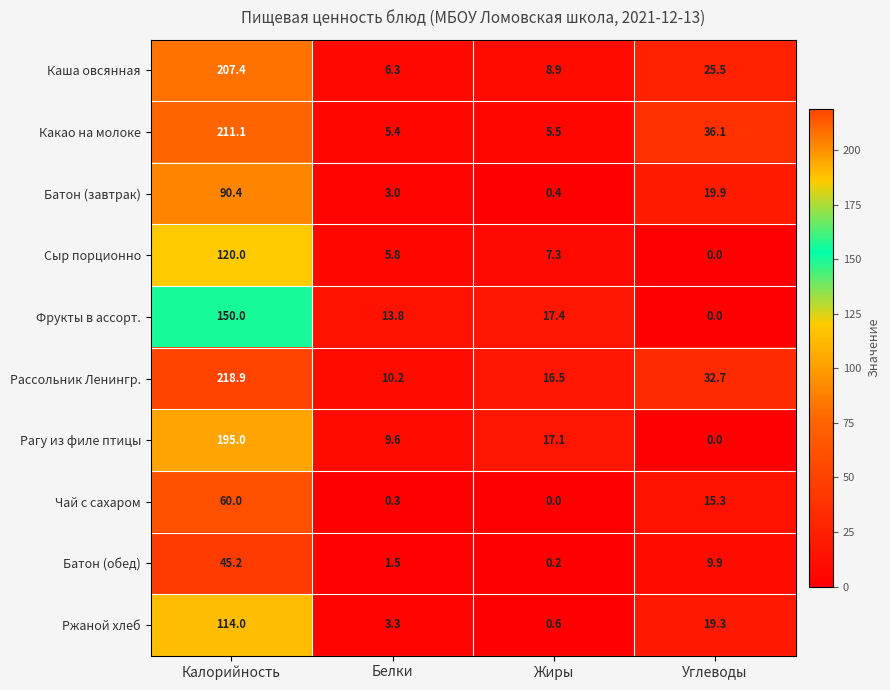

How many values in the Ржаной хлеб series are below 19?

2